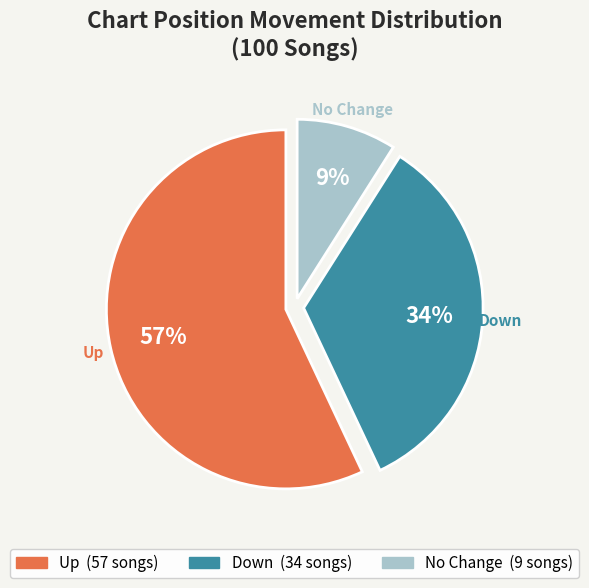

To the nearest percent, what is the difference between the largest and smallest slice percentages?

48%